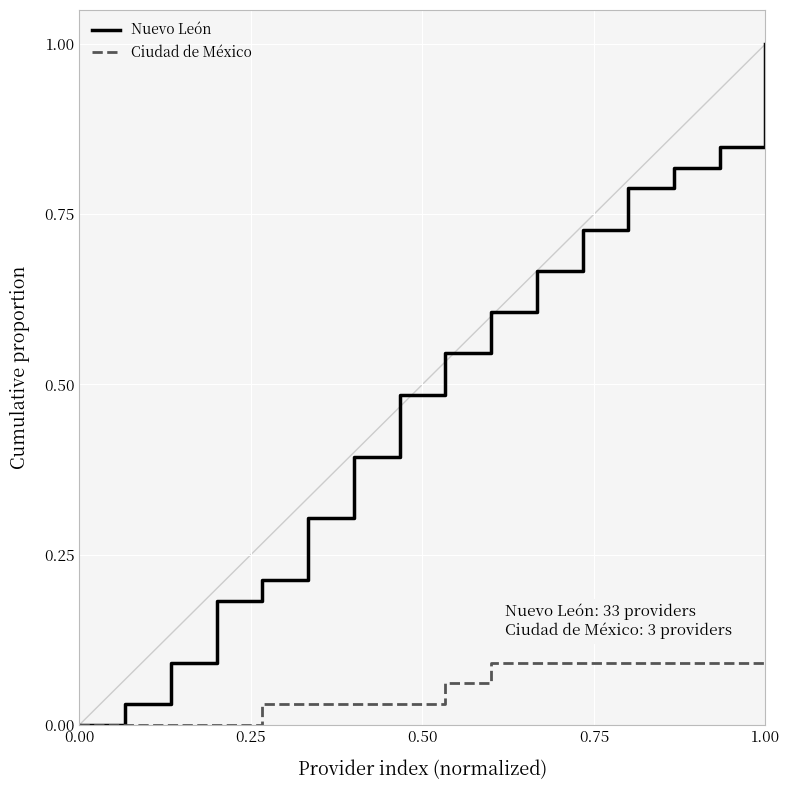

Which series has the largest total across all categories?

Nuevo León